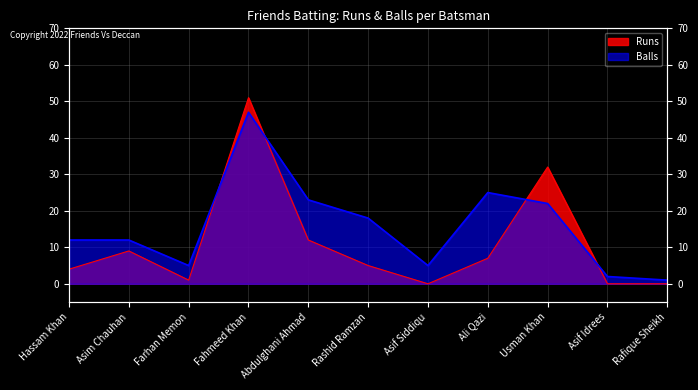

Rank the series by their average value, from lowest to highest.

Runs, Balls